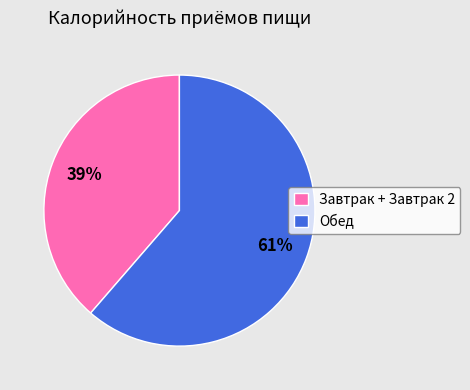

Is Обед the majority of the pie?

Yes